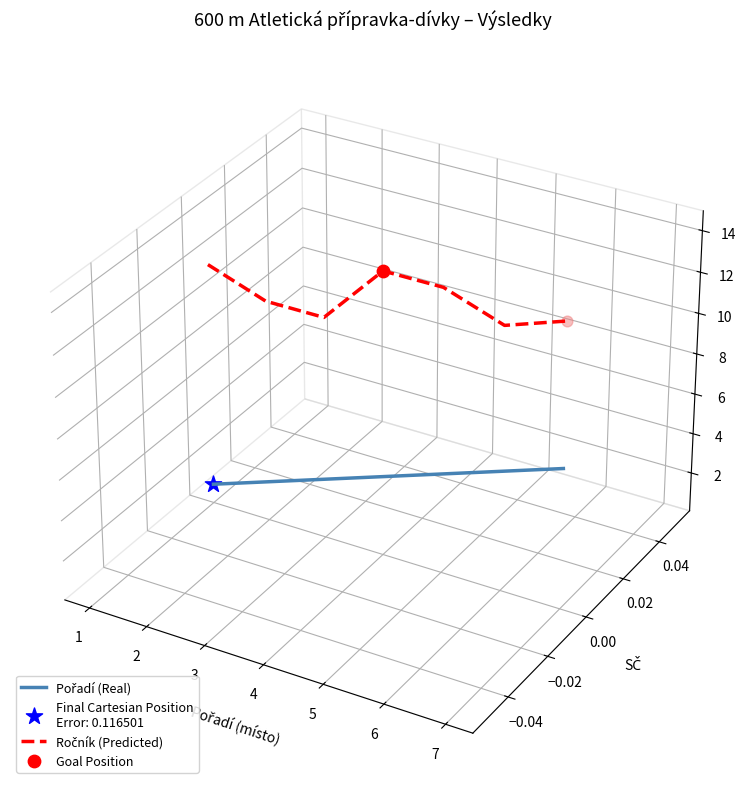

Which series has the widest spread of Y values?

Ročník (Predicted)